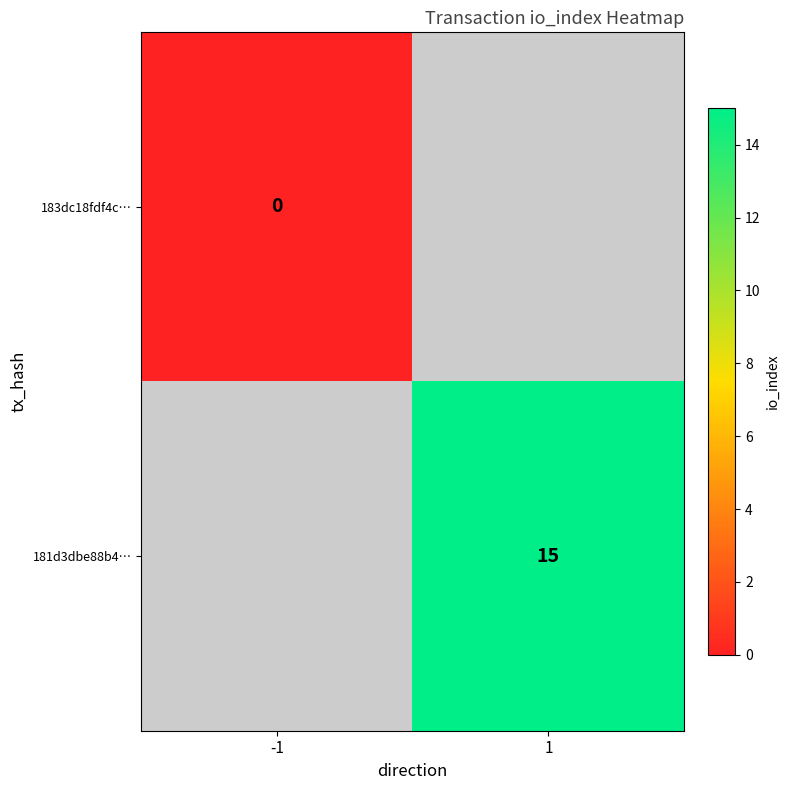

Is the value of 181d3dbe88b4… at 1 greater than the value of 183dc18fdf4c… at -1?

Yes